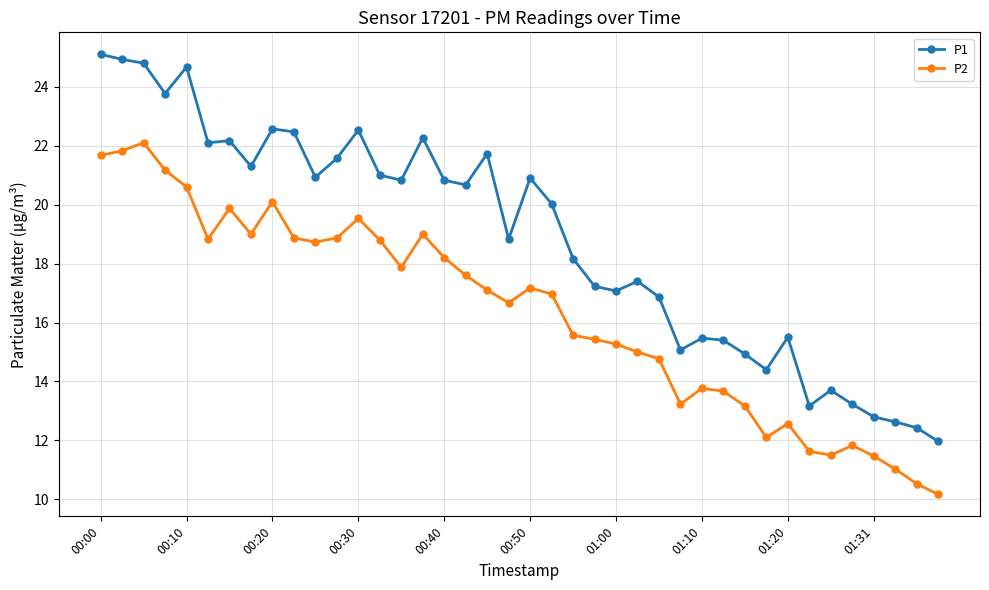

In P2, how many points are lower than both neighbors (excluding endpoints)?

8